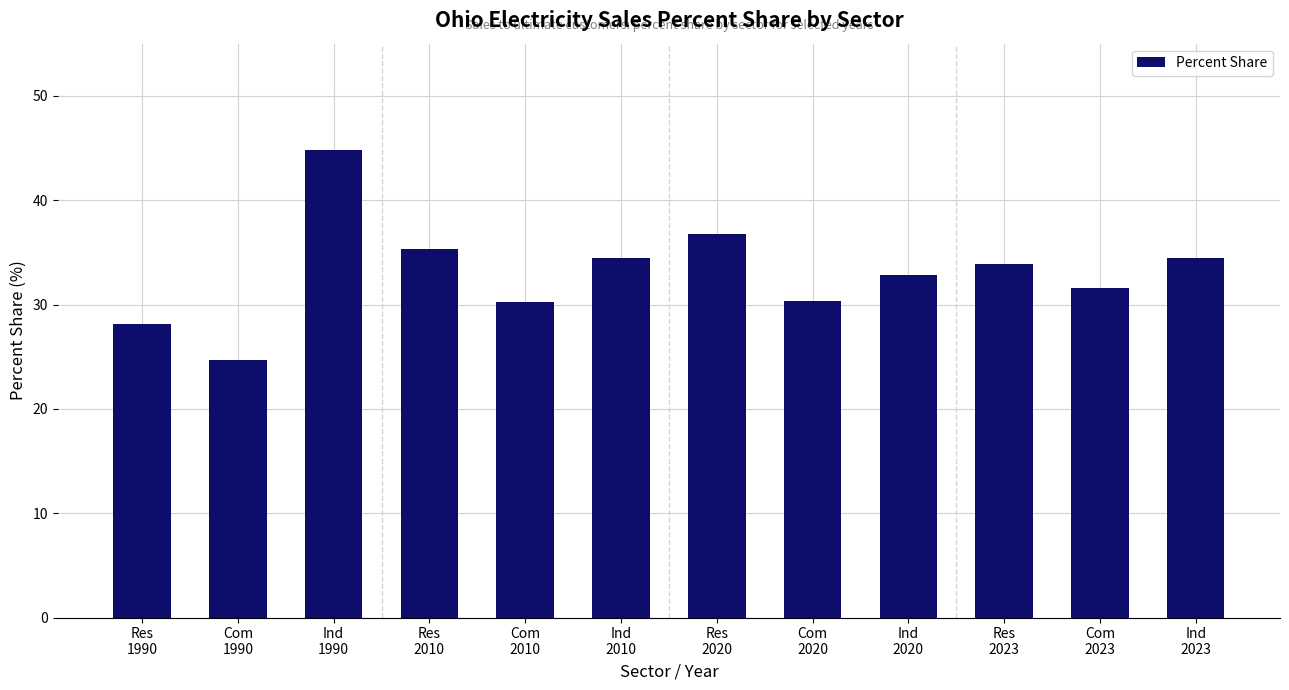

What is the difference between the values at Com
2020 and Res
2010?

5.0